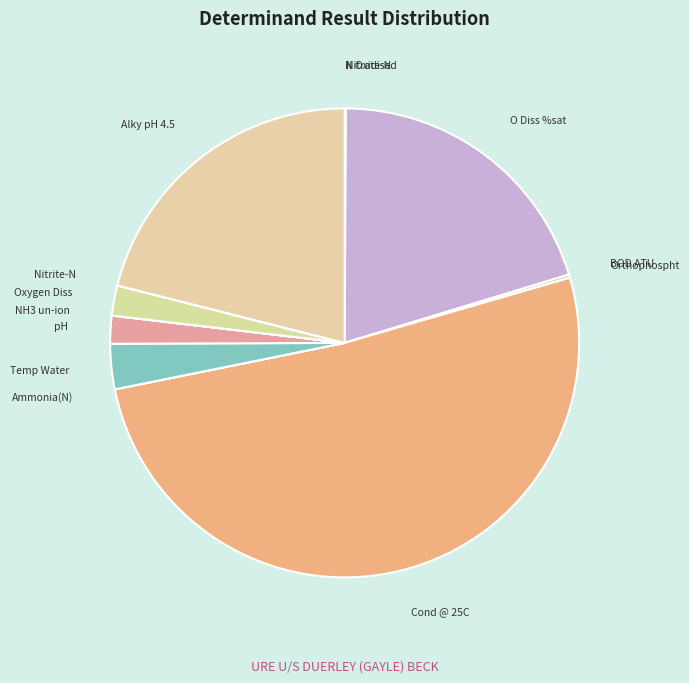

Which slice represents more than half of the pie?

Cond @ 25C